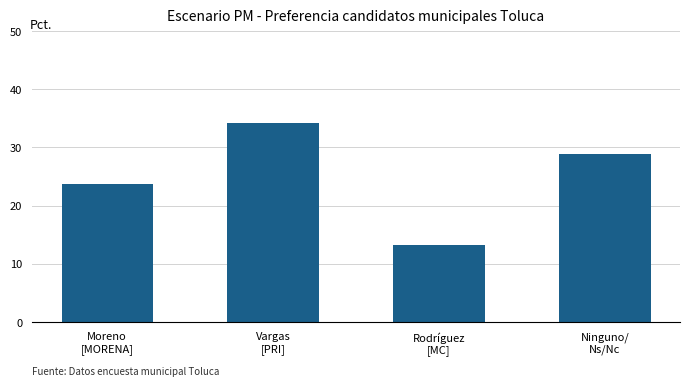

Where does the data first go above 28?

Vargas
[PRI]